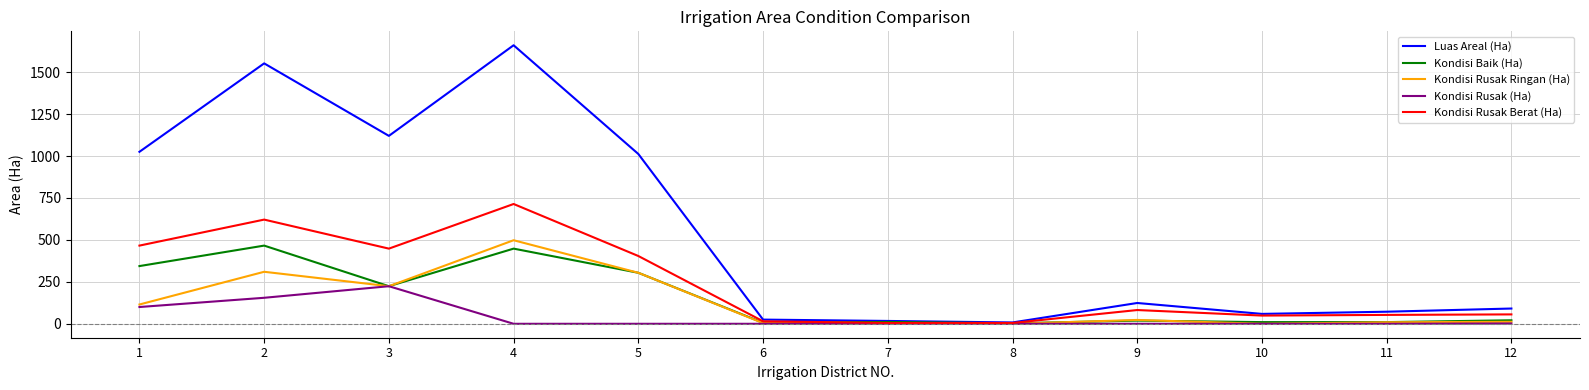

What is the greatest value displayed?

1660